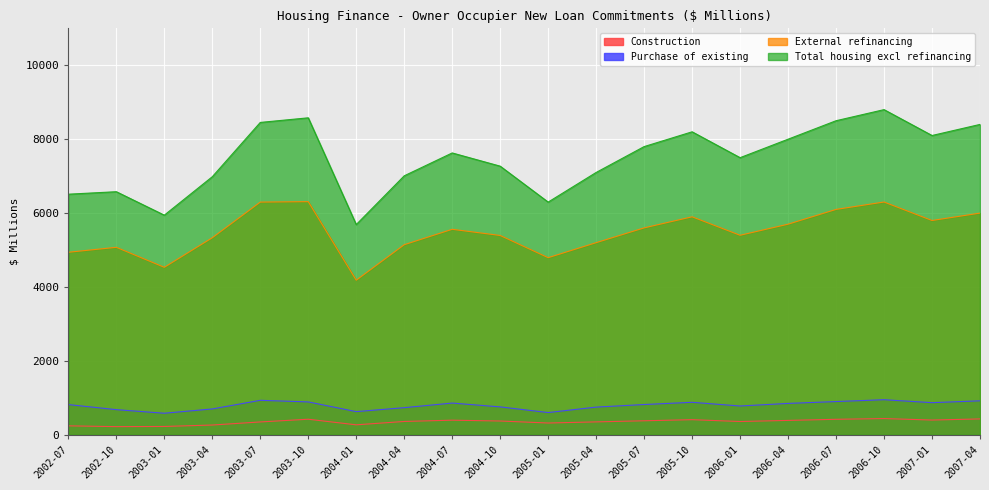

Is the value of Purchase of existing at 2002-10 greater than the value of External refinancing at 2007-04?

No